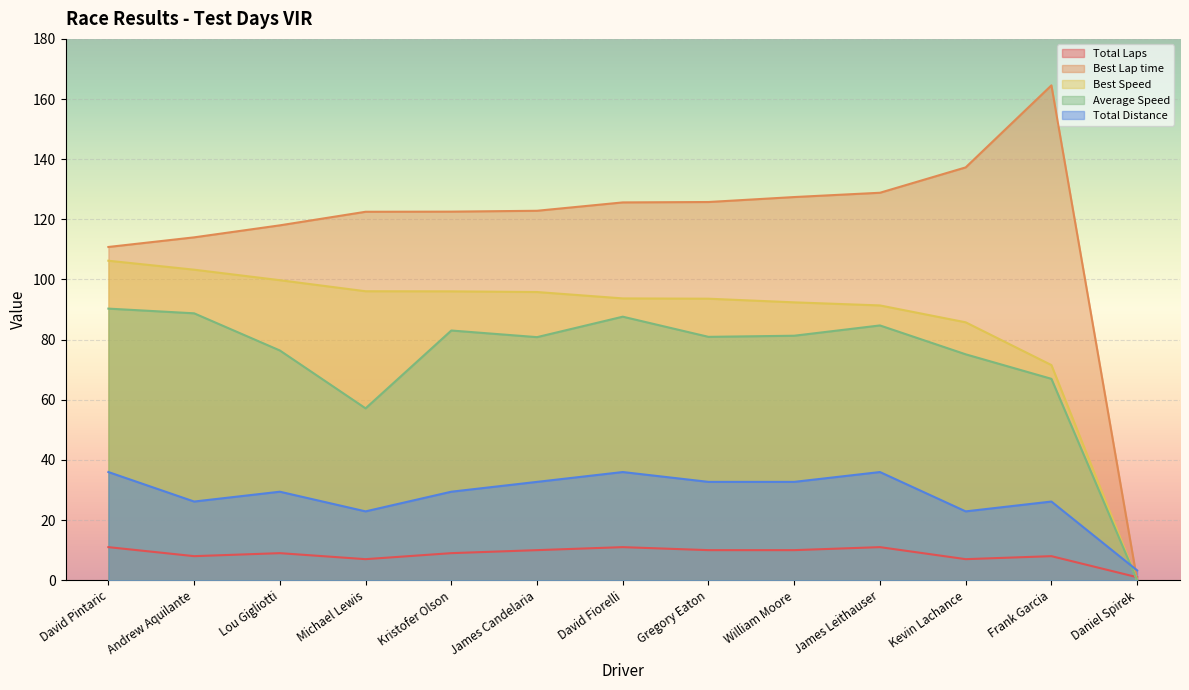

What are all the series names shown in the legend?

Total Laps, Best Lap time, Best Speed, Average Speed, Total Distance